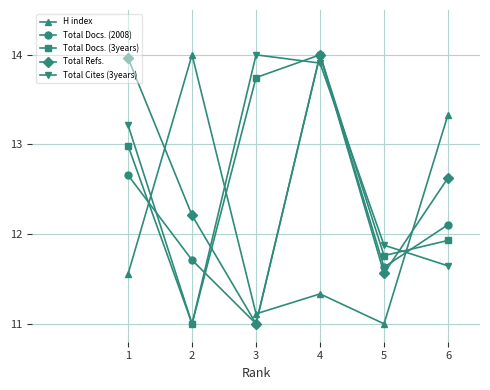

At how many categories does at least one series exceed 12?

5